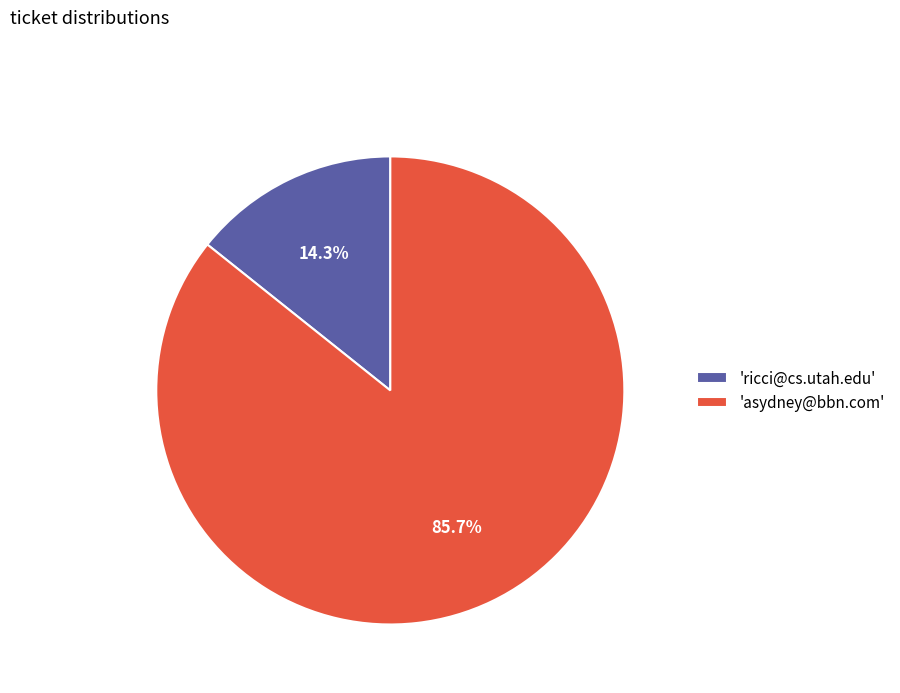

Rank the categories by value from lowest to highest.

'ricci@cs.utah.edu', 'asydney@bbn.com'